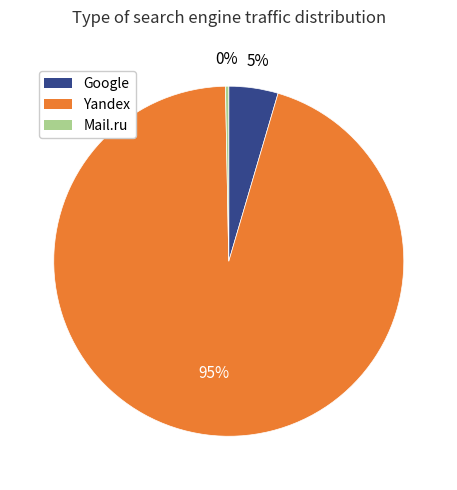

Which category has the smallest portion of the pie?

Mail.ru